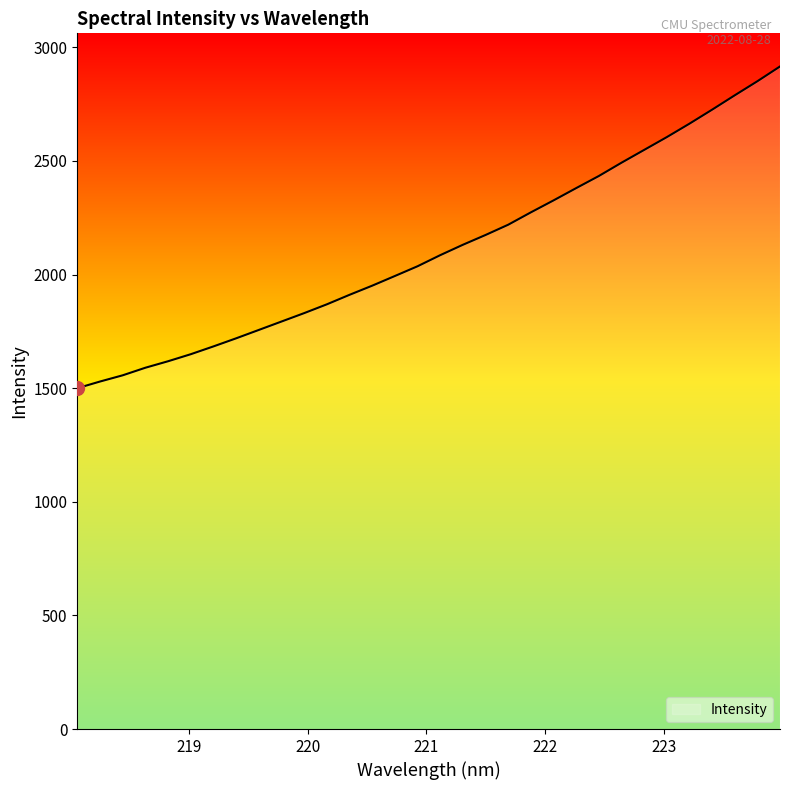

Reading left to right, list all the values displayed in this chart.

1499.7	1529.1	1556.5	1589.8	1618.4	1649.3	1683.6	1719.2	1756.1	1793.1	1830.2	1868.9	1910.7	1950.9	1993.5	2036.3	2085.2	2130.9	2174.0	2219.1	2273.6	2326.2	2380.3	2433.5	2492.0	2548.3	2604.6	2663.7	2725.3	2788.6	2850.5	2915.6